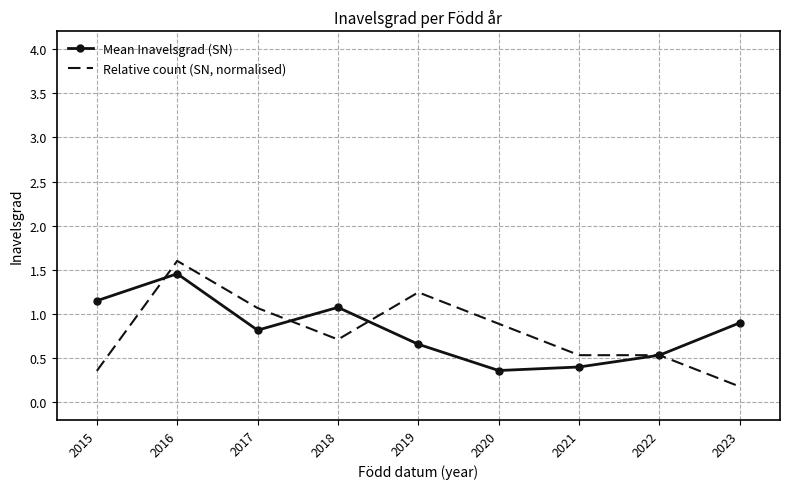

Between 2017 and 2020, which series saw the biggest shift?

Mean Inavelsgrad (SN)